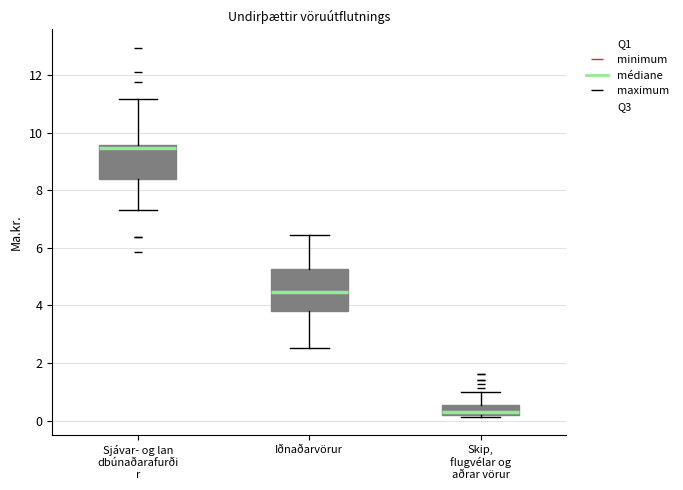

Reading left to right, transcribe this box plot: for each box, give where its median line is, the range the box spans, and where its two whiskers end, as read against the y-axis. The values are not printed on the chart, so give them approximately, as read against the axis.

Sjávar- og lan dbúnaðarafurði r: median 9.4, box 8.4 to 9.6, whiskers 7.4 to 11.2
Iðnaðarvörur: median 4.4, box 3.8 to 5.2, whiskers 2.6 to 6.4
Skip, flugvélar og aðrar vörur: median 0.4, box 0.2 to 0.6, whiskers 0.2 (just below the box's lower edge) to 1.0